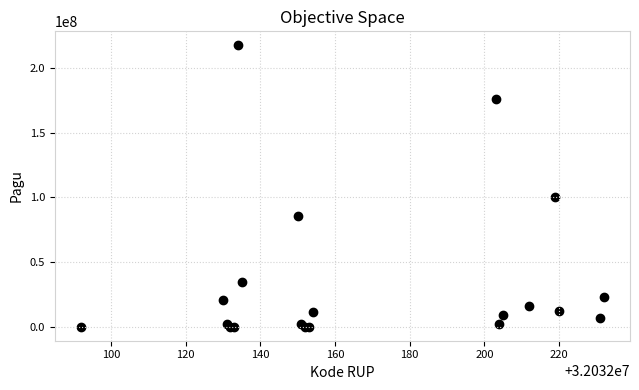

What Y value in the scatter plot is closest to 108800000?

99958000